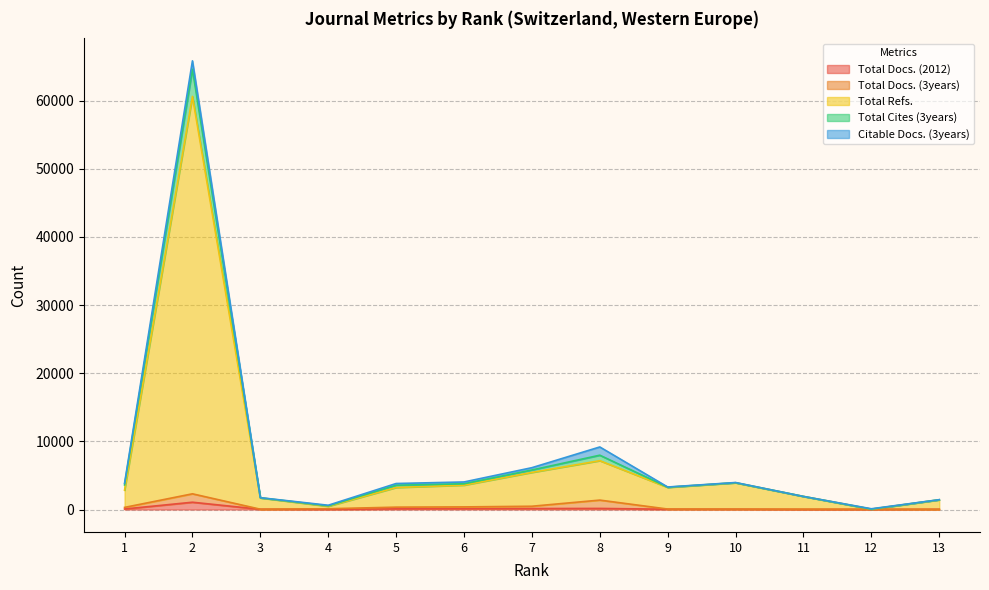

Which has a higher value, 13 or 1?

1